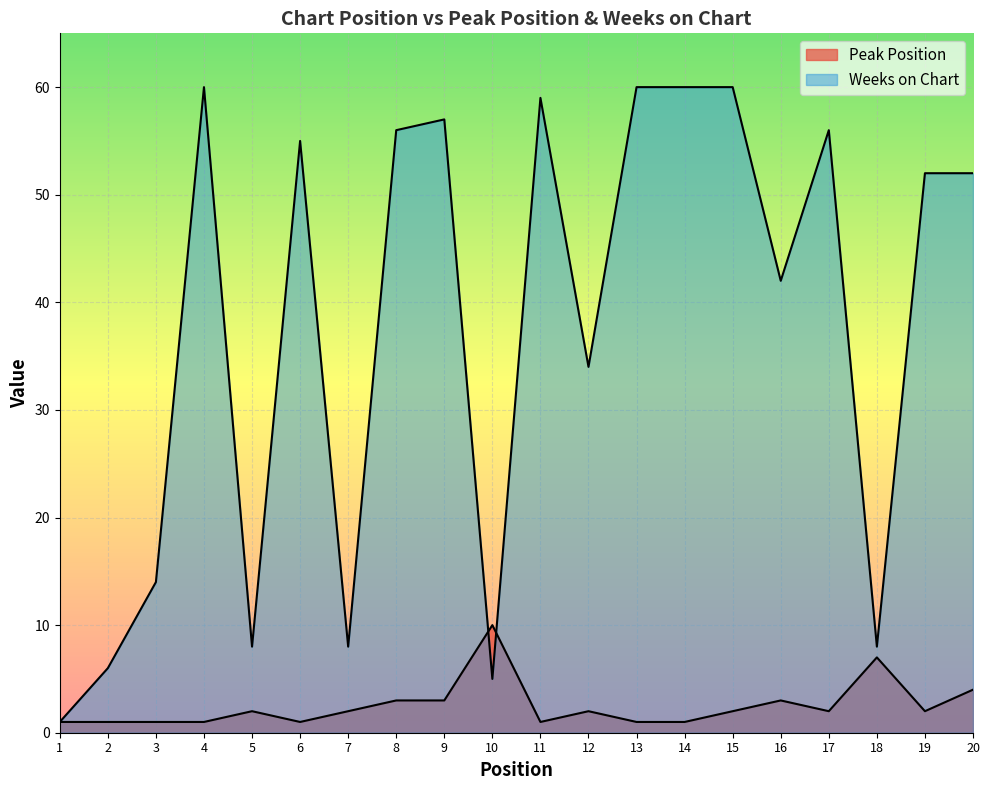

Does the chart display data point markers on the line(s)?

No